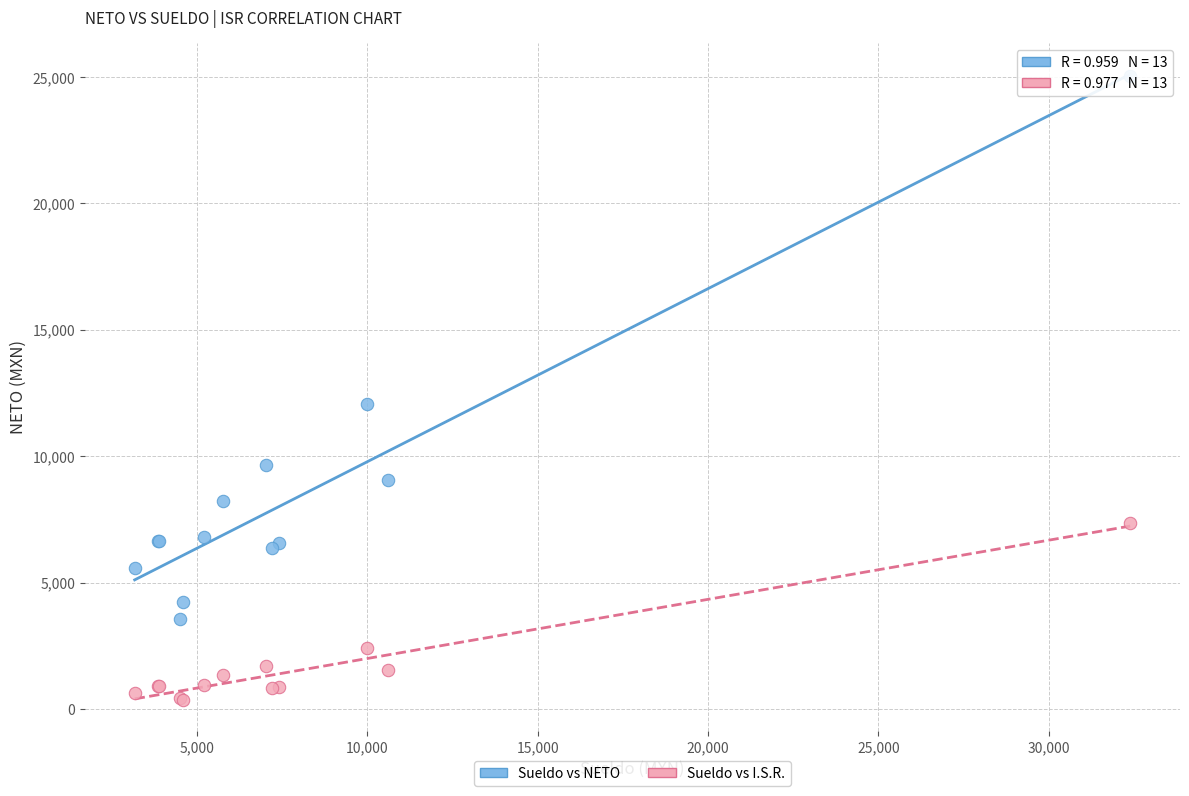

Which series has the largest Y range (max minus min)?

Sueldo vs NETO